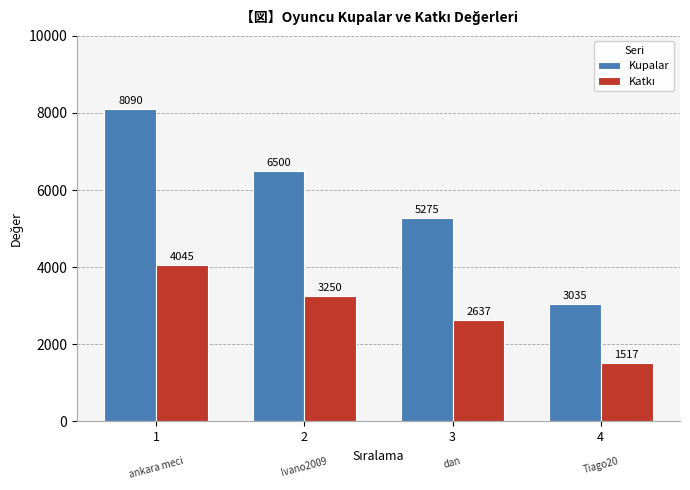

What is the lowest value of the Kupalar series?

3035